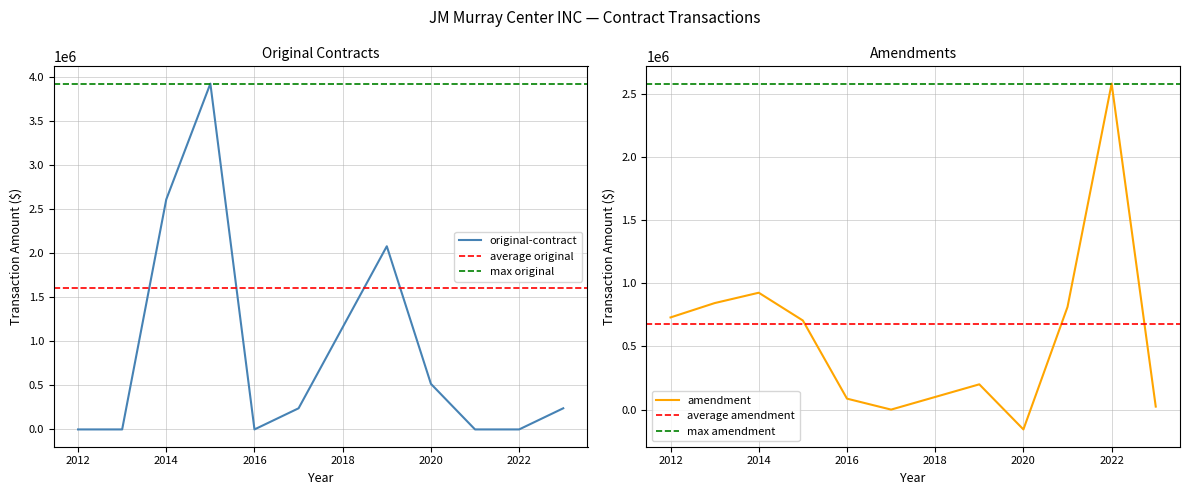

Rank the series by their maximum value, from highest to lowest.

Original Contract, Amendment